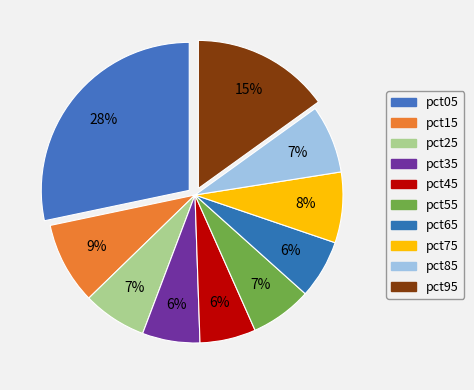

Count the number of slices in the pie.

10